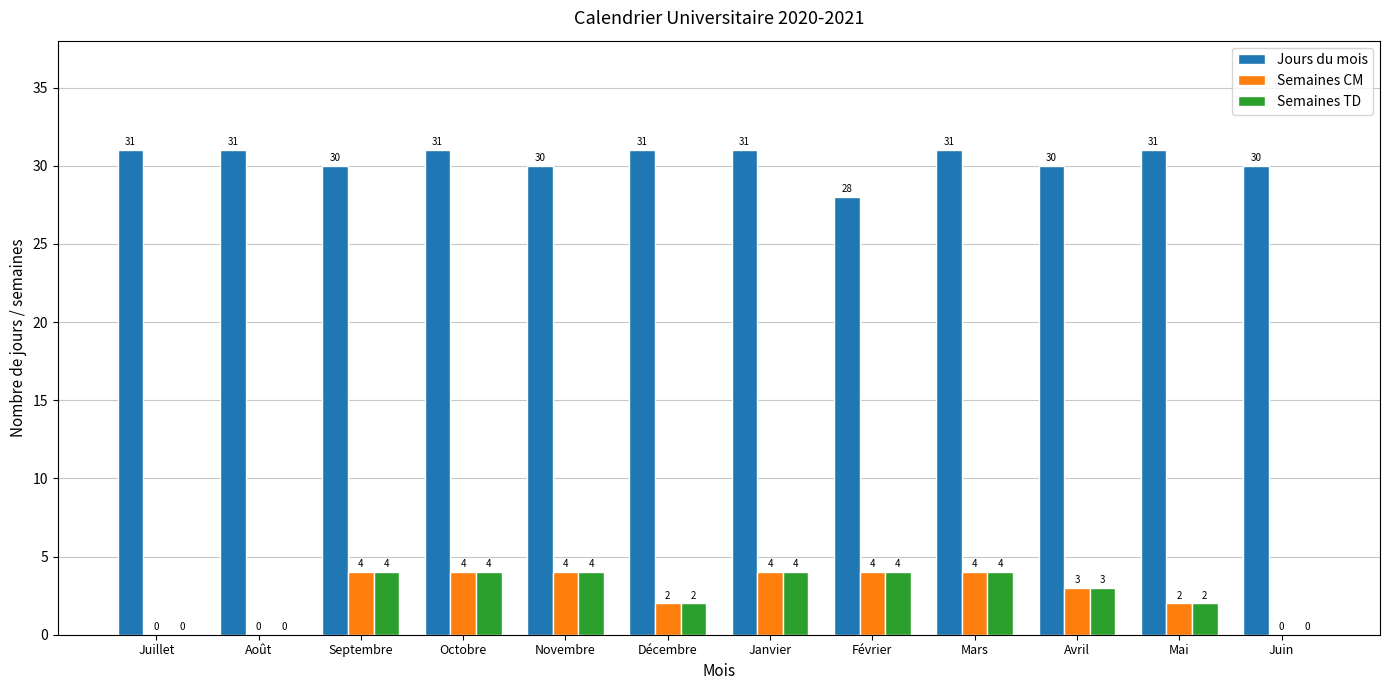

How many data points does each series have?

12